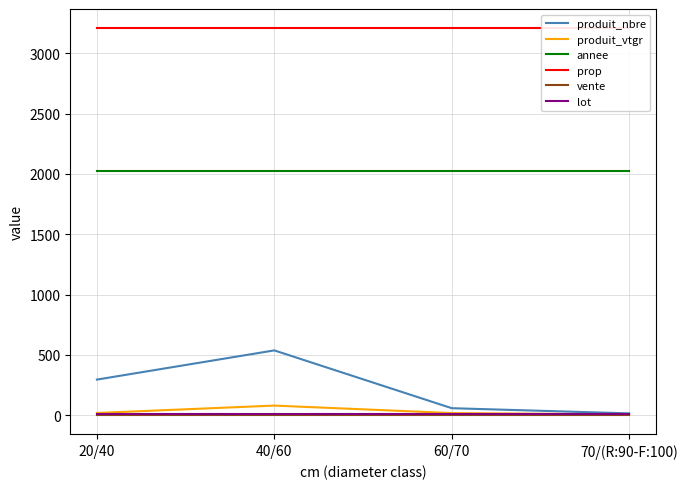

Which category has the highest value across all series?

20/40